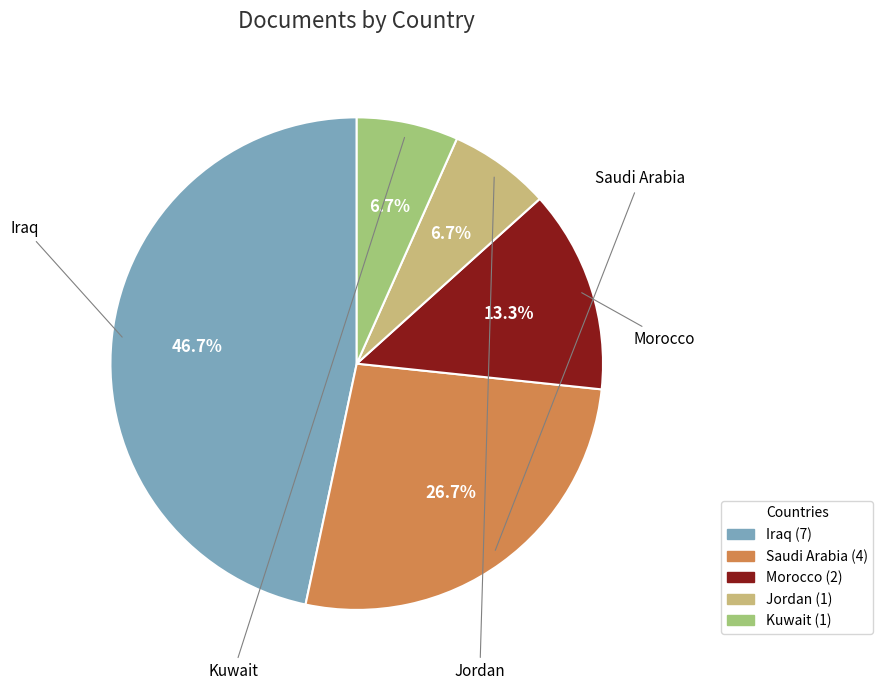

What is the largest slice in the pie chart?

Iraq